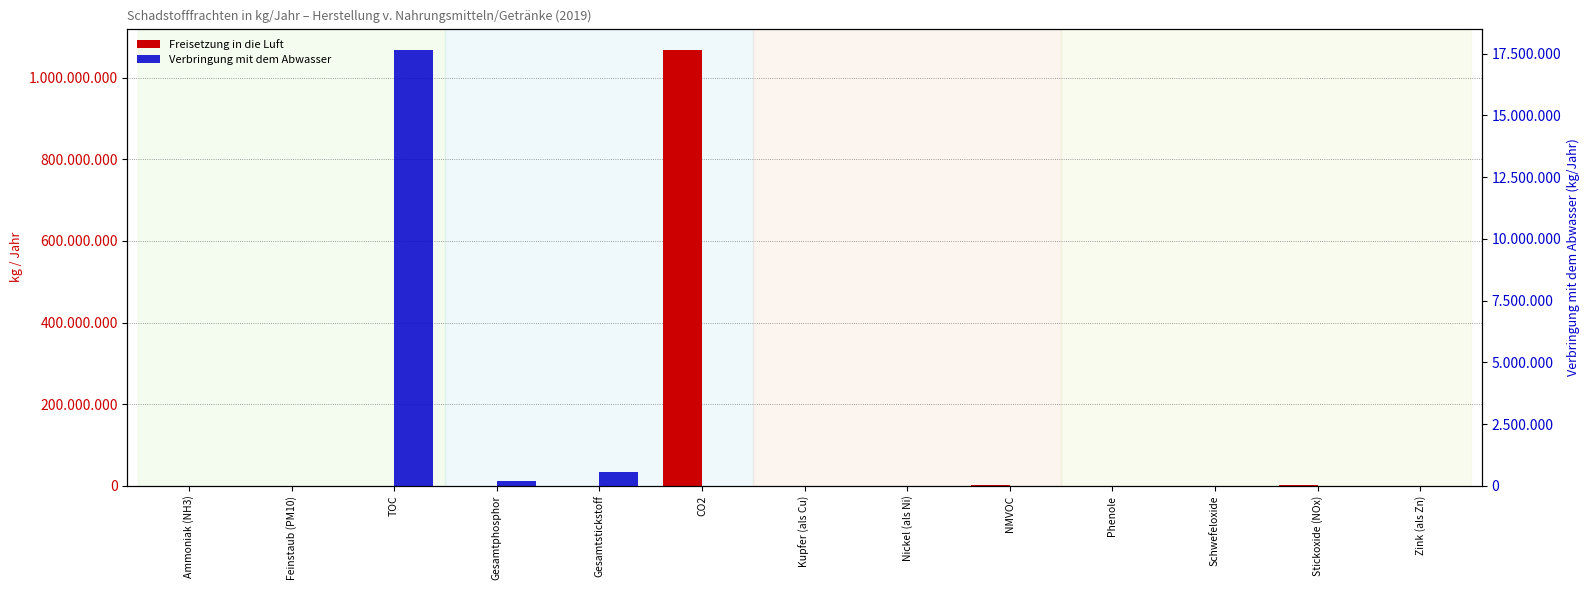

Reading left to right, what are all the values shown in this chart?

Freisetzung in die Luft: 14900	275000	0	0	0	1067000000	0	0	1986000	0	514000	1075000	0
Verbringung mit dem Abwasser: 0	0	17634100	210460	568100	0	139	37	0	720	0	0	167